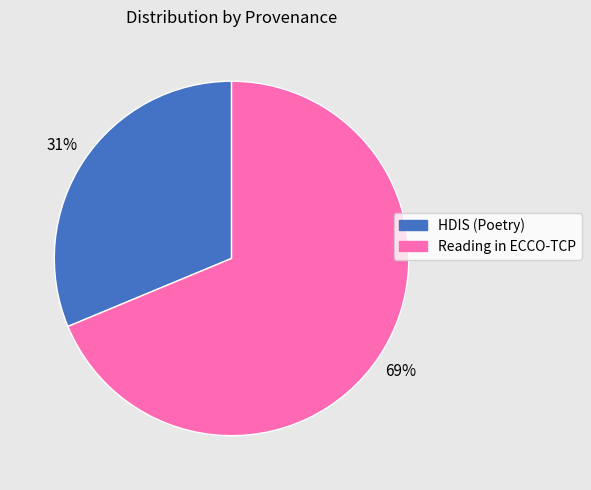

Which has a higher value, HDIS (Poetry) or Reading in ECCO-TCP?

Reading in ECCO-TCP